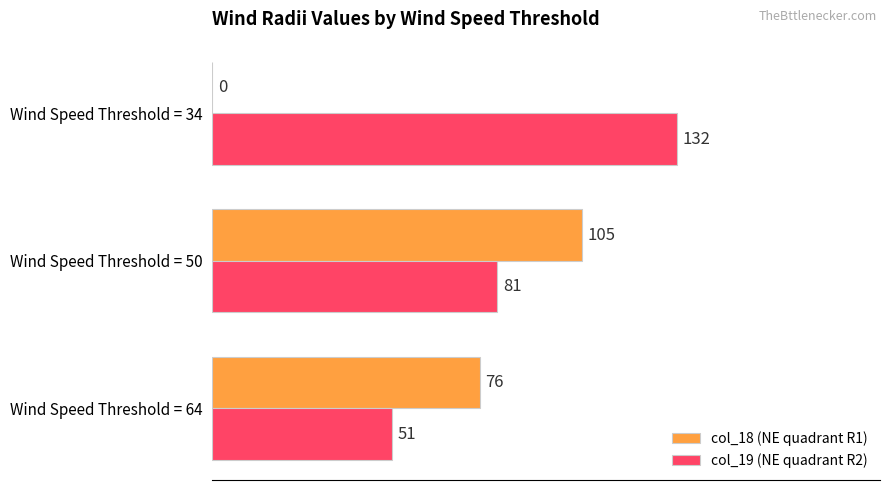

Which series has the largest total across all categories?

col_19 (NE quadrant R2)